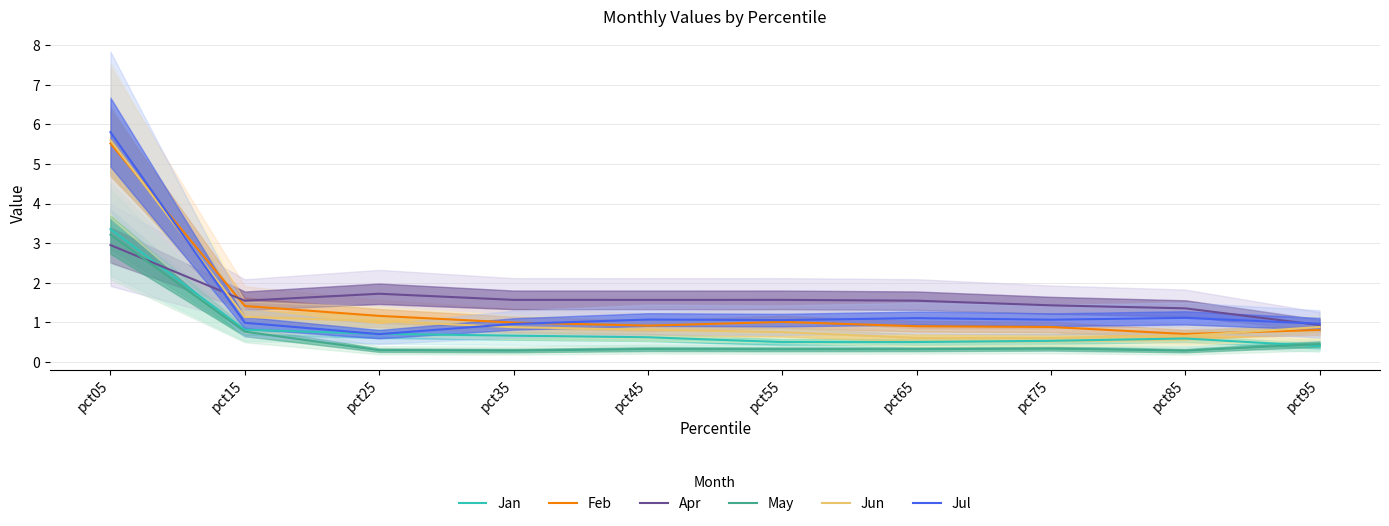

Reading right to left, transcribe all the data shown in this chart.

Jan: pct95=0.4	pct85=0.6	pct75=0.5	pct65=0.5	pct55=0.5	pct45=0.6	pct35=0.7	pct25=0.7	pct15=0.8	pct05=3.4
Feb: pct95=0.8	pct85=0.7	pct75=0.9	pct65=0.9	pct55=1.0	pct45=0.9	pct35=1.0	pct25=1.2	pct15=1.4	pct05=5.5
Apr: pct95=0.9	pct85=1.4	pct75=1.4	pct65=1.5	pct55=1.6	pct45=1.6	pct35=1.6	pct25=1.7	pct15=1.5	pct05=3.0
May: pct95=0.5	pct85=0.3	pct75=0.3	pct65=0.3	pct55=0.3	pct45=0.3	pct35=0.3	pct25=0.3	pct15=0.8	pct05=3.2
Jun: pct95=0.9	pct85=0.7	pct75=0.6	pct65=0.6	pct55=0.8	pct45=0.8	pct35=0.9	pct25=1.0	pct15=1.1	pct05=5.6
Jul: pct95=1.0	pct85=1.1	pct75=1.1	pct65=1.1	pct55=1.1	pct45=1.1	pct35=1.0	pct25=0.7	pct15=1.0	pct05=5.8